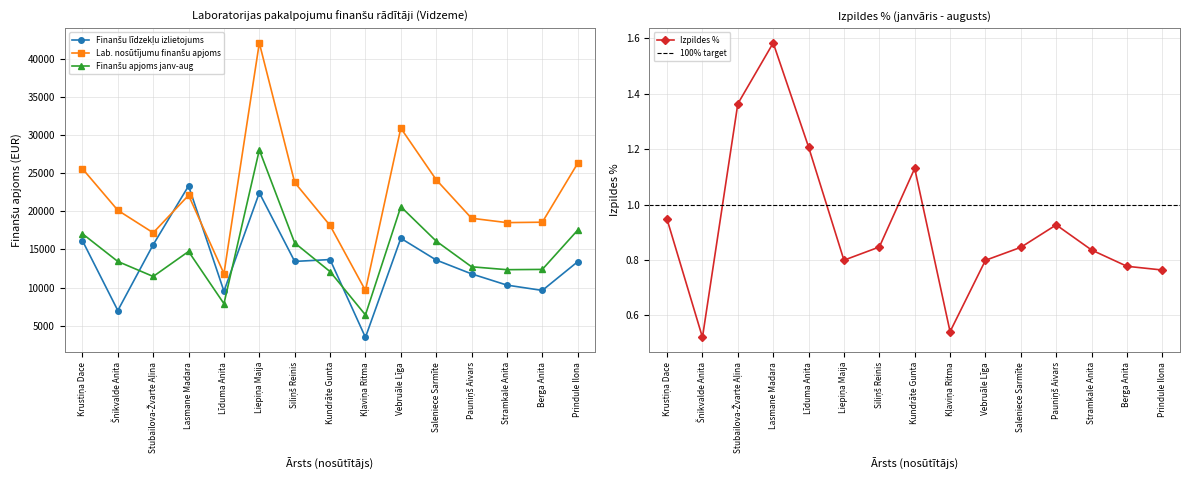

Where does the Lab. nosūtījumu finanšu apjoms series first go above 20116?

Krustiņa Dace